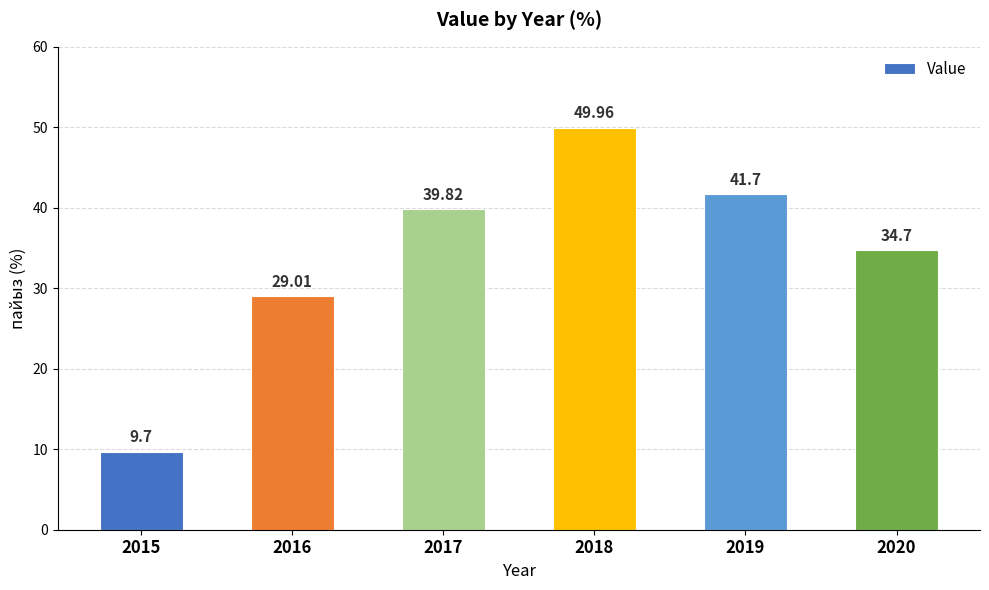

What is the sum of the values at 2017 and 2020?

74.5